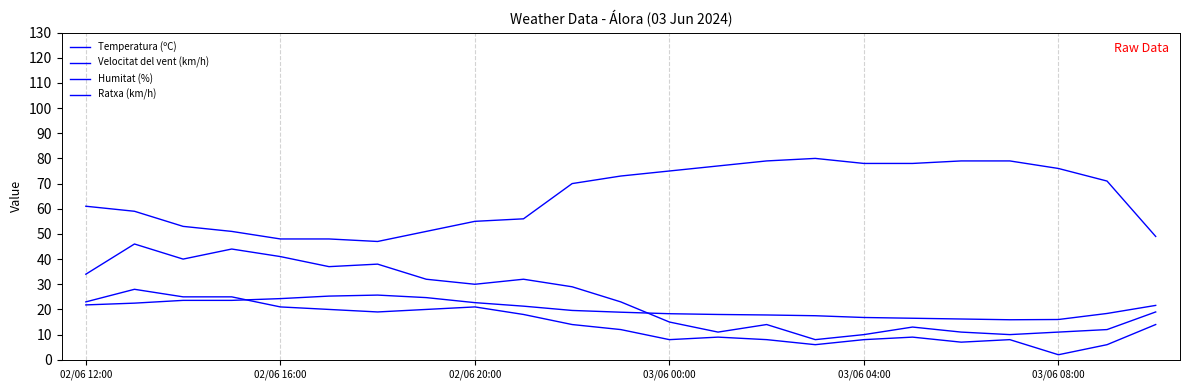

Is this an area chart (filled region under the line)?

No